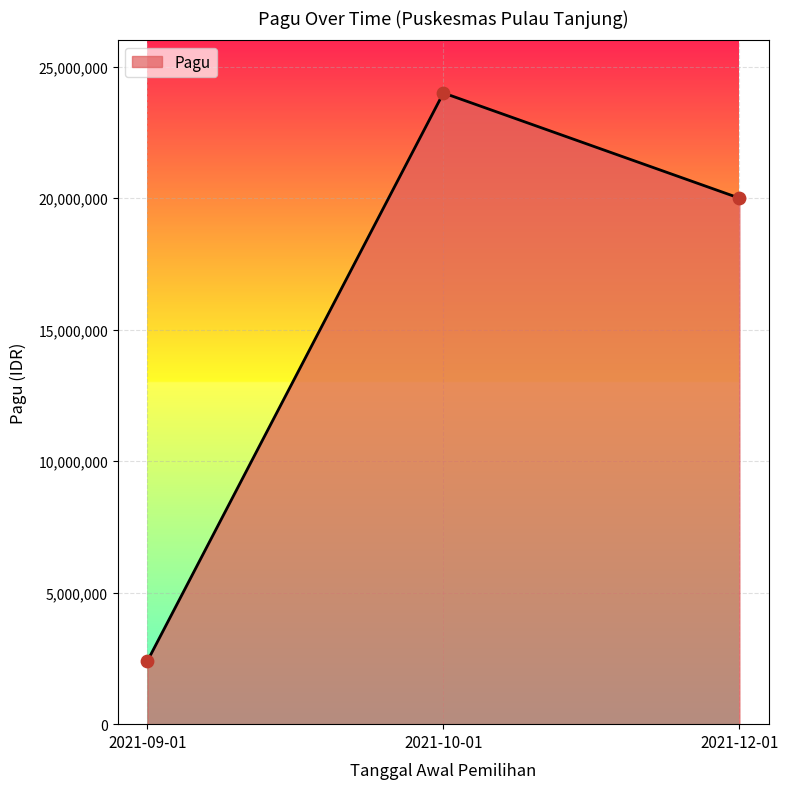

Which has a higher value, 2021-12-01 or 2021-10-01?

2021-10-01